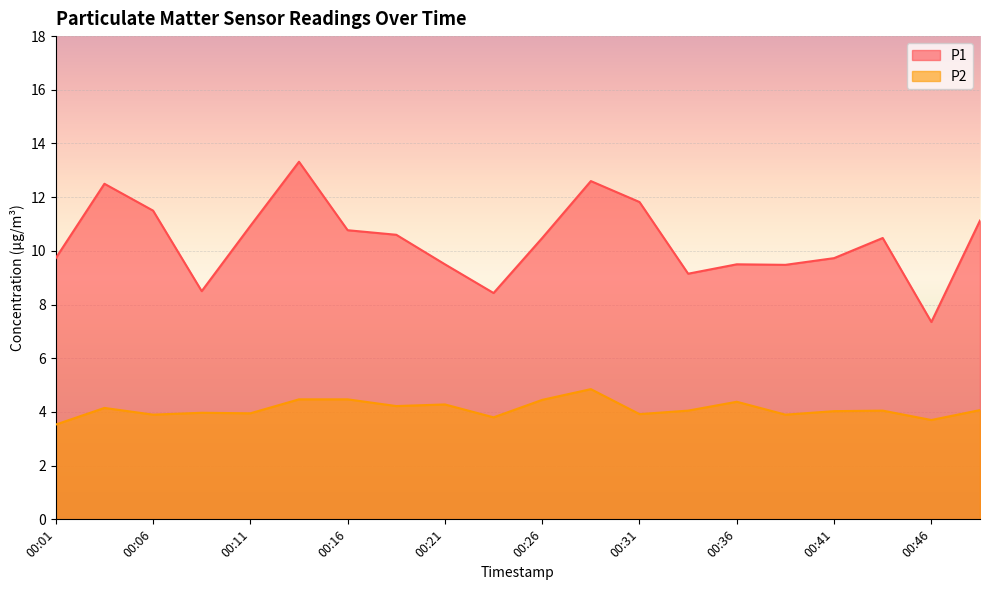

The P1 series shows 5.5 at 00:14. True or false?

False